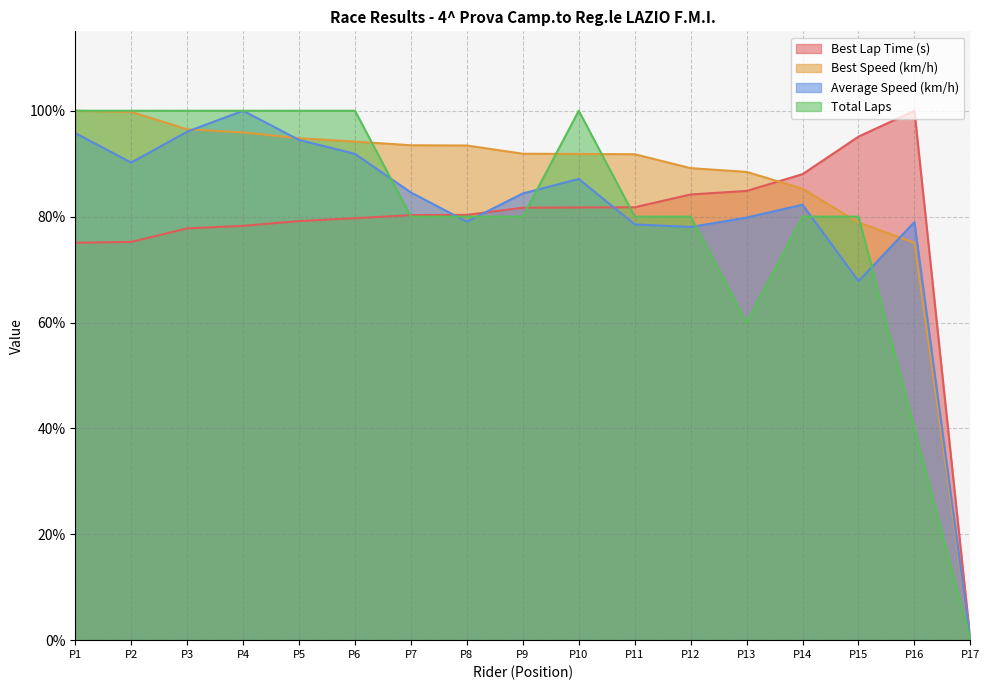

Which series changed the most between P1 and P11?

Total Laps